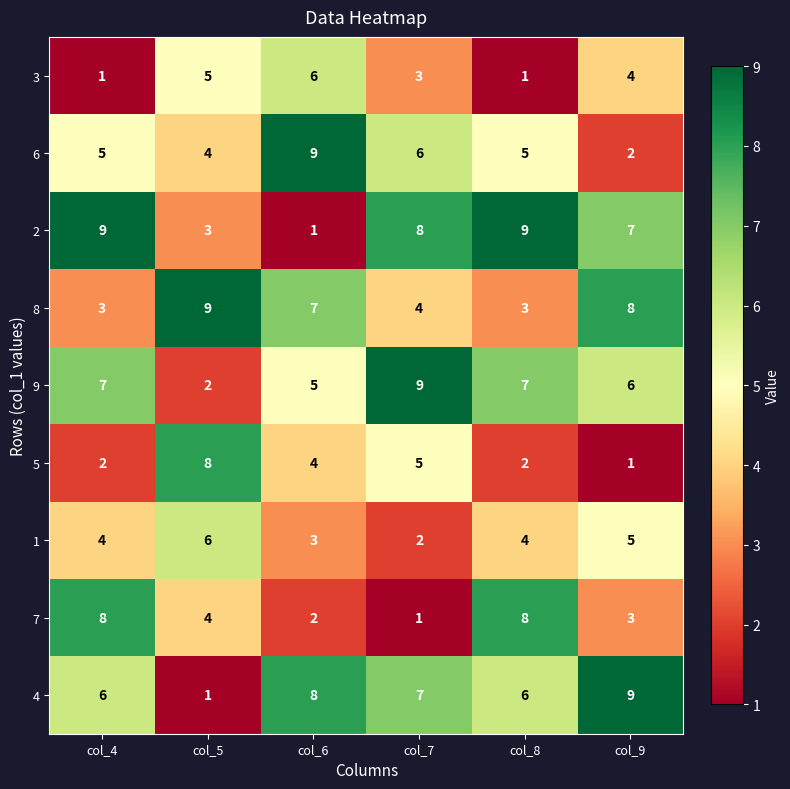

Is the value of 7 at col_9 greater than the value of 8 at col_5?

No